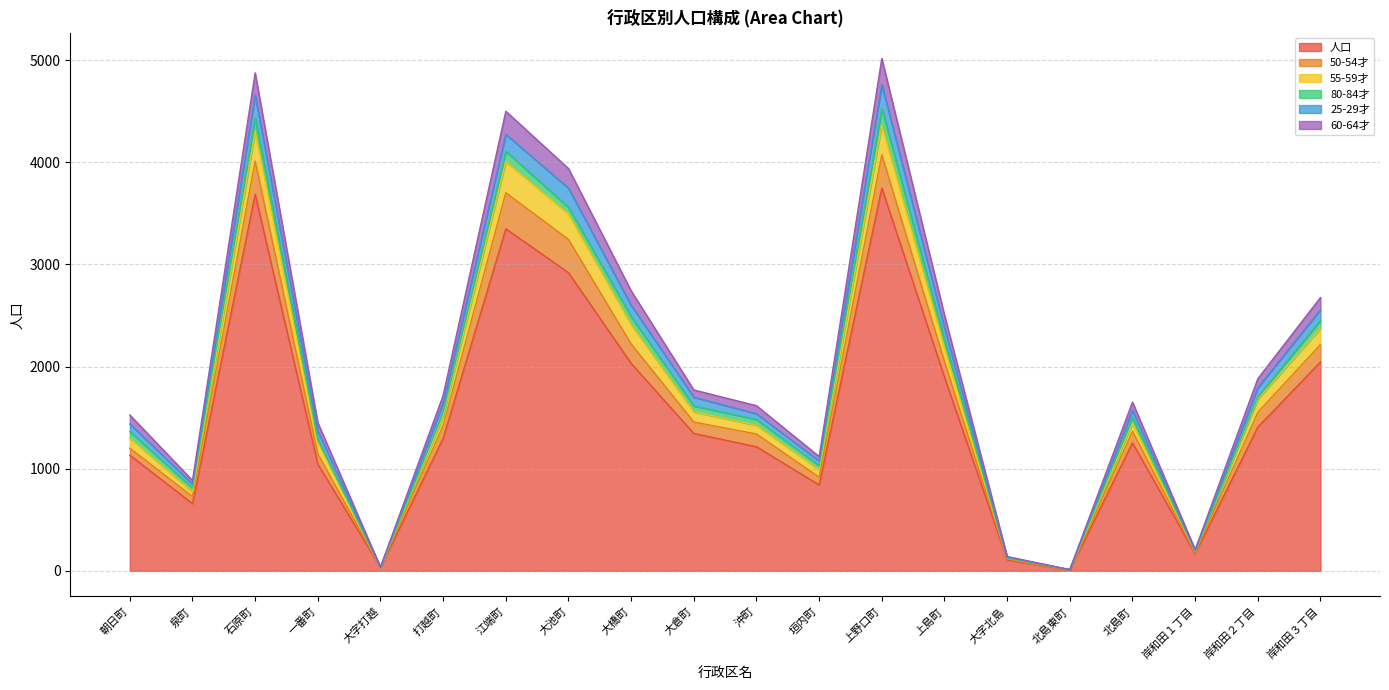

Where is the first local maximum for 25-29才?

石原町